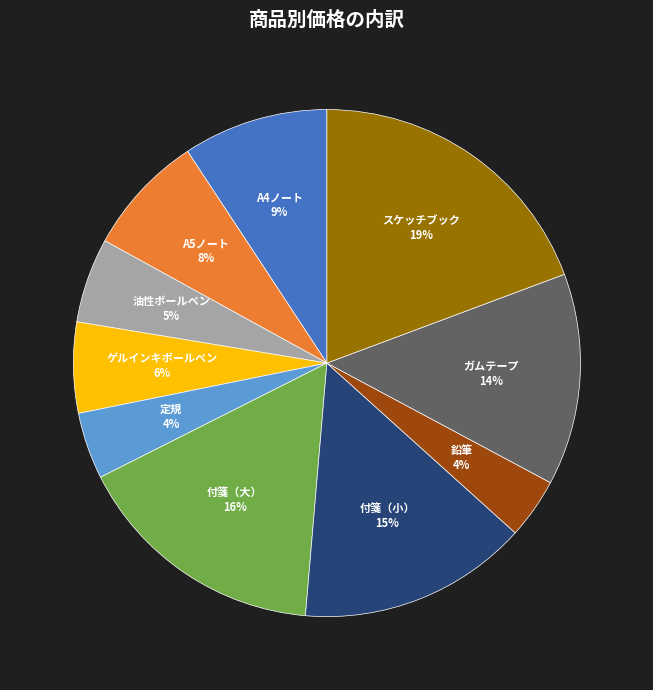

To the nearest percent, what is the difference between the largest and smallest slice percentages?

15%